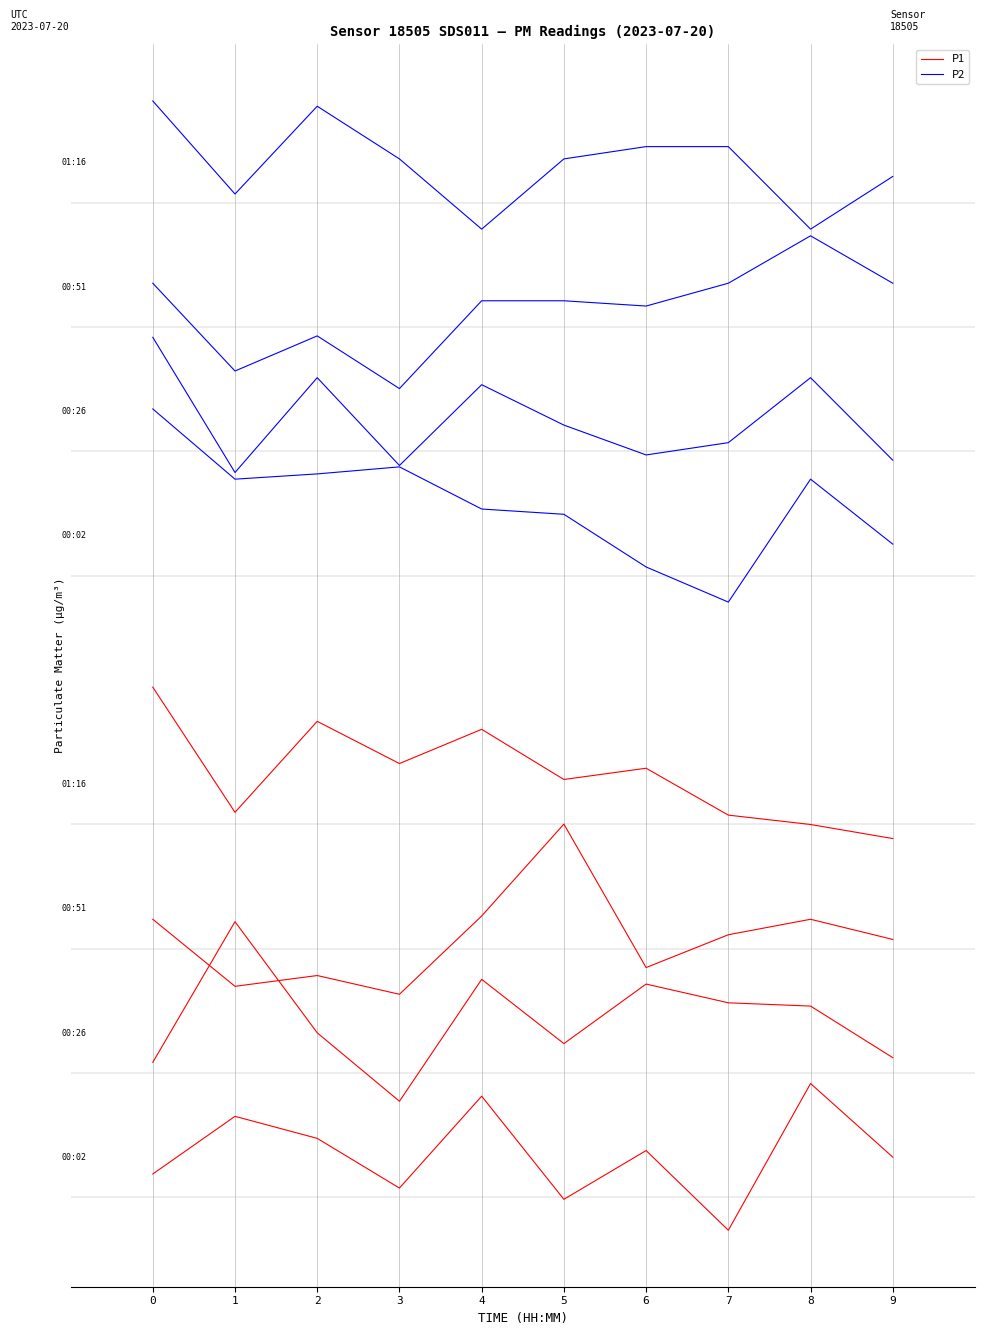

What are all the series names shown in the legend?

P1, P2